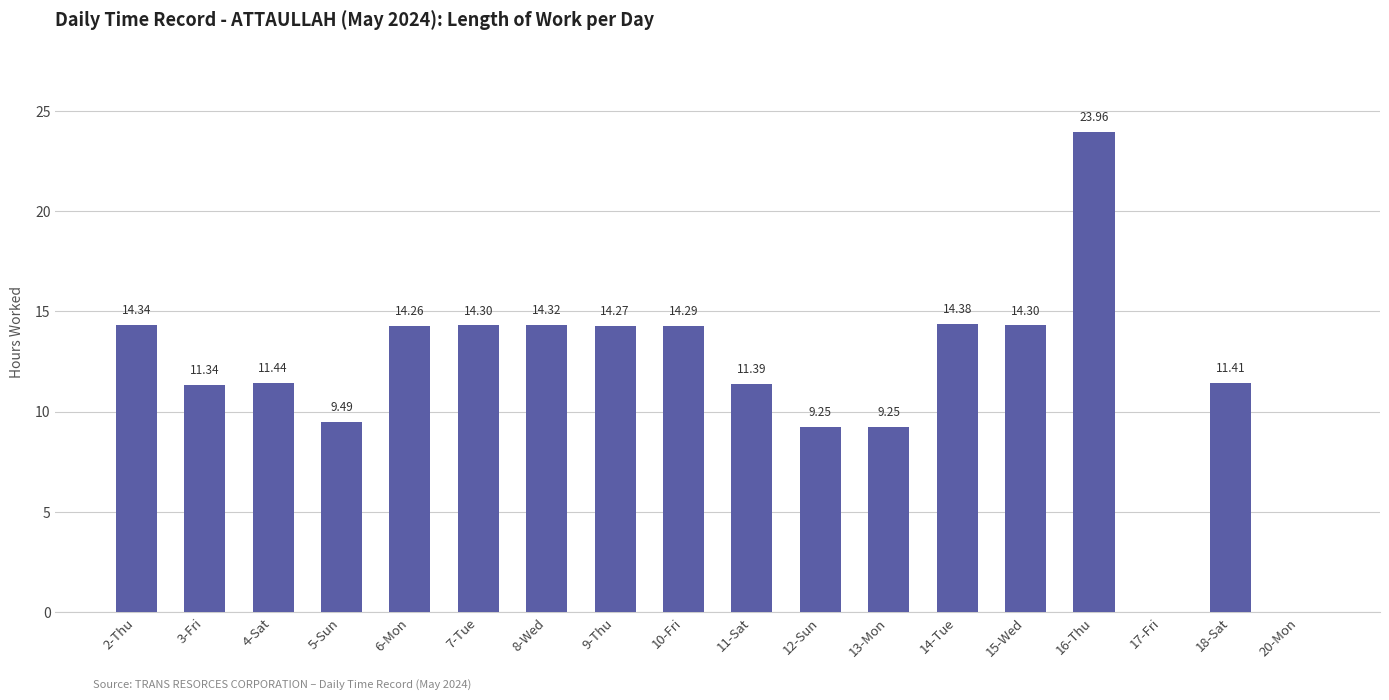

What is the ratio of the value at 8-Wed to the value at 9-Thu?

1.0